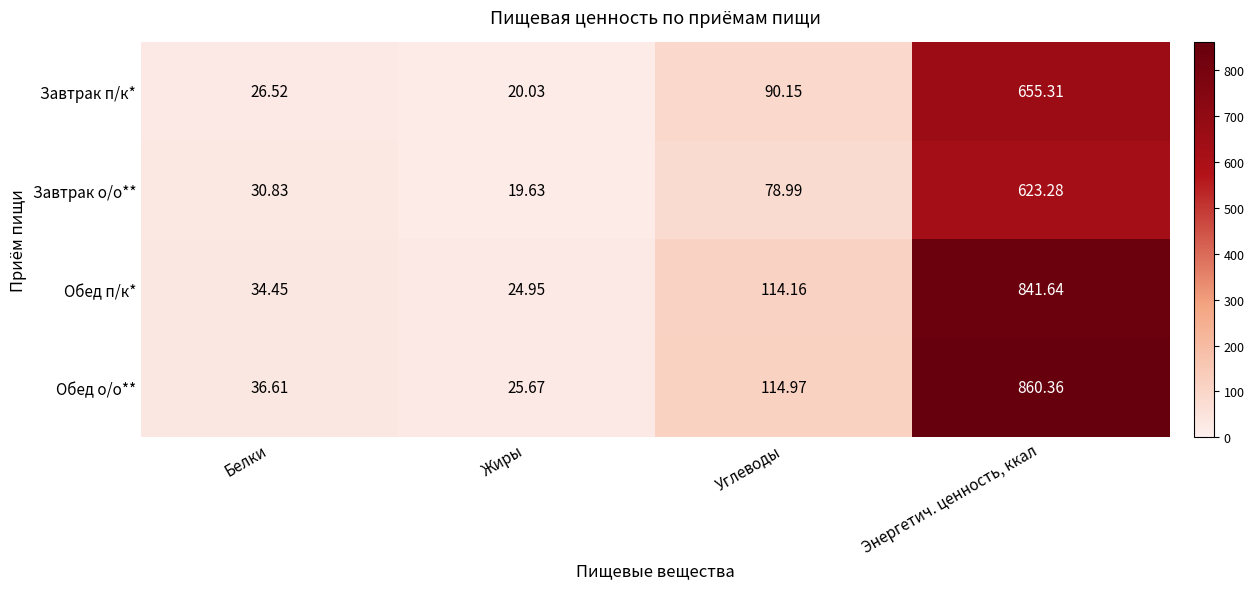

What is the total value across all series at Белки?

128.4